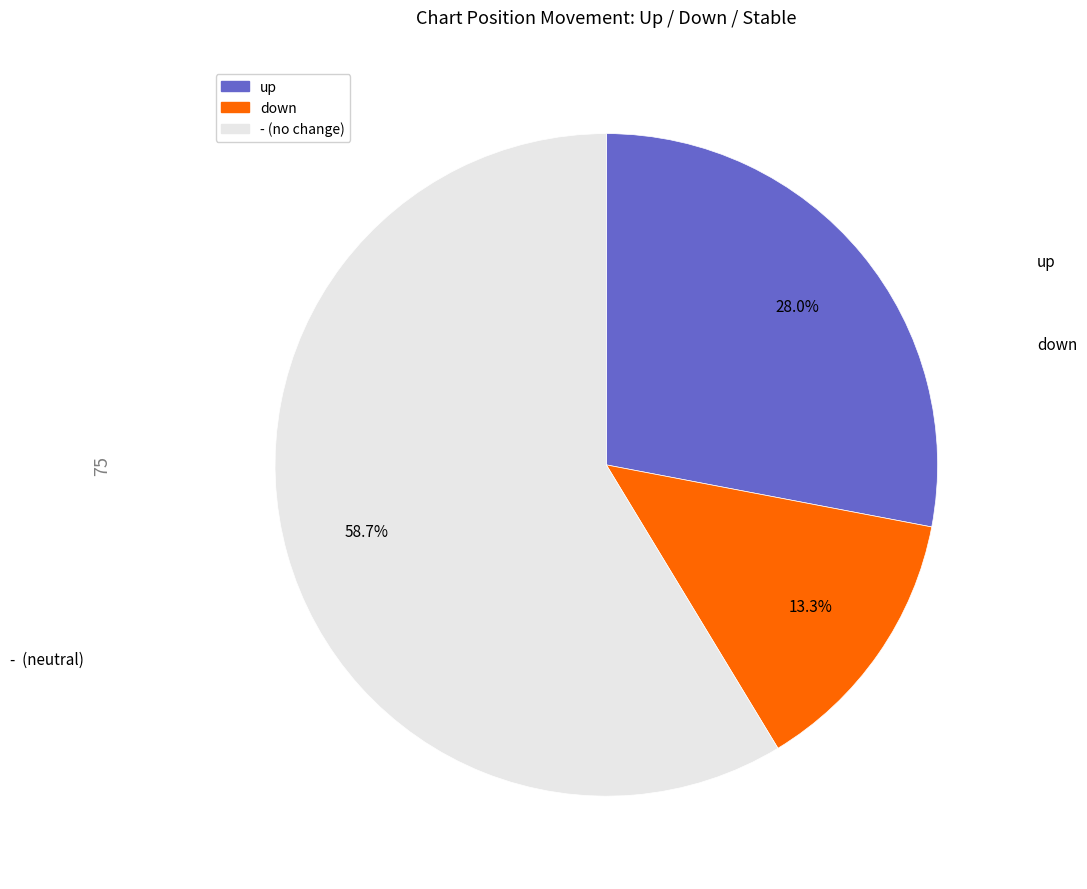

How much of the chart is everything except -?

41.3%